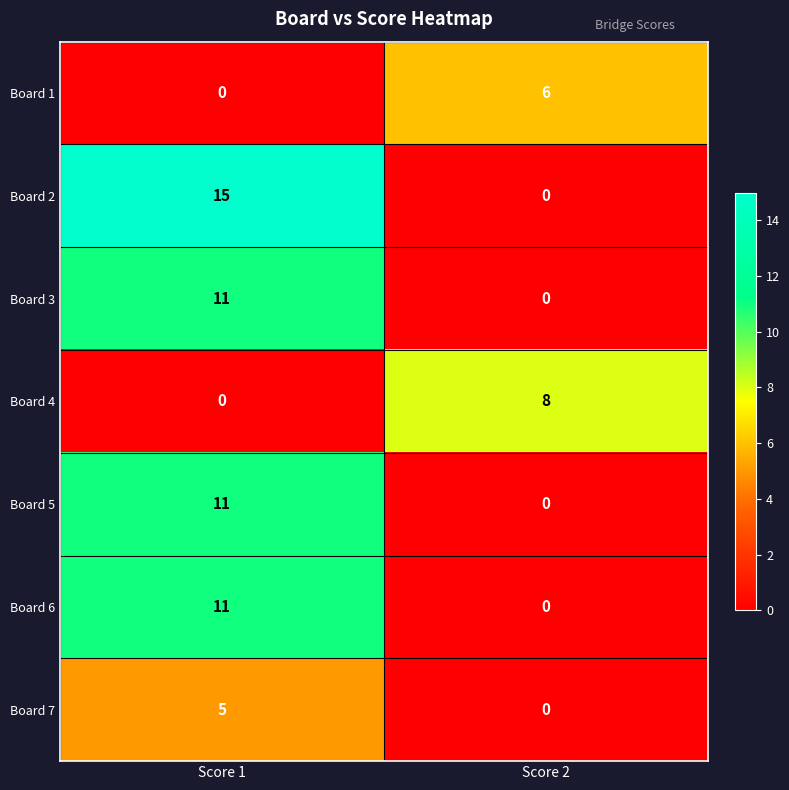

List the labels in order of Board 6 value, largest first.

Score 1, Score 2